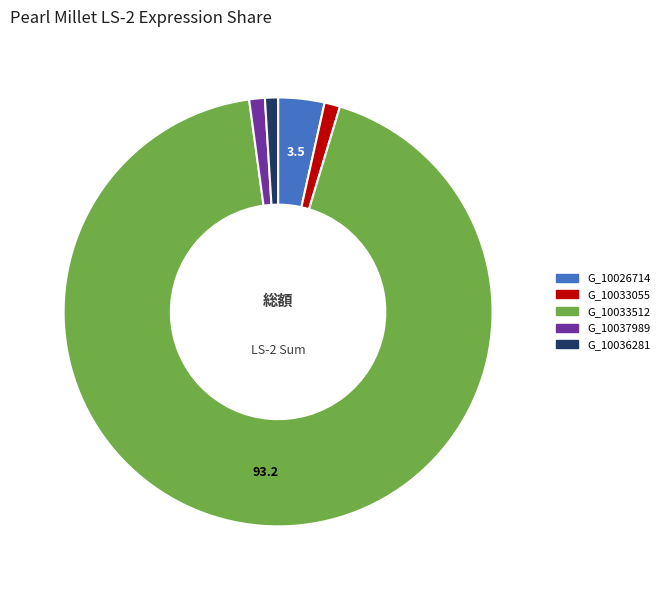

Does any single category account for the majority?

Yes